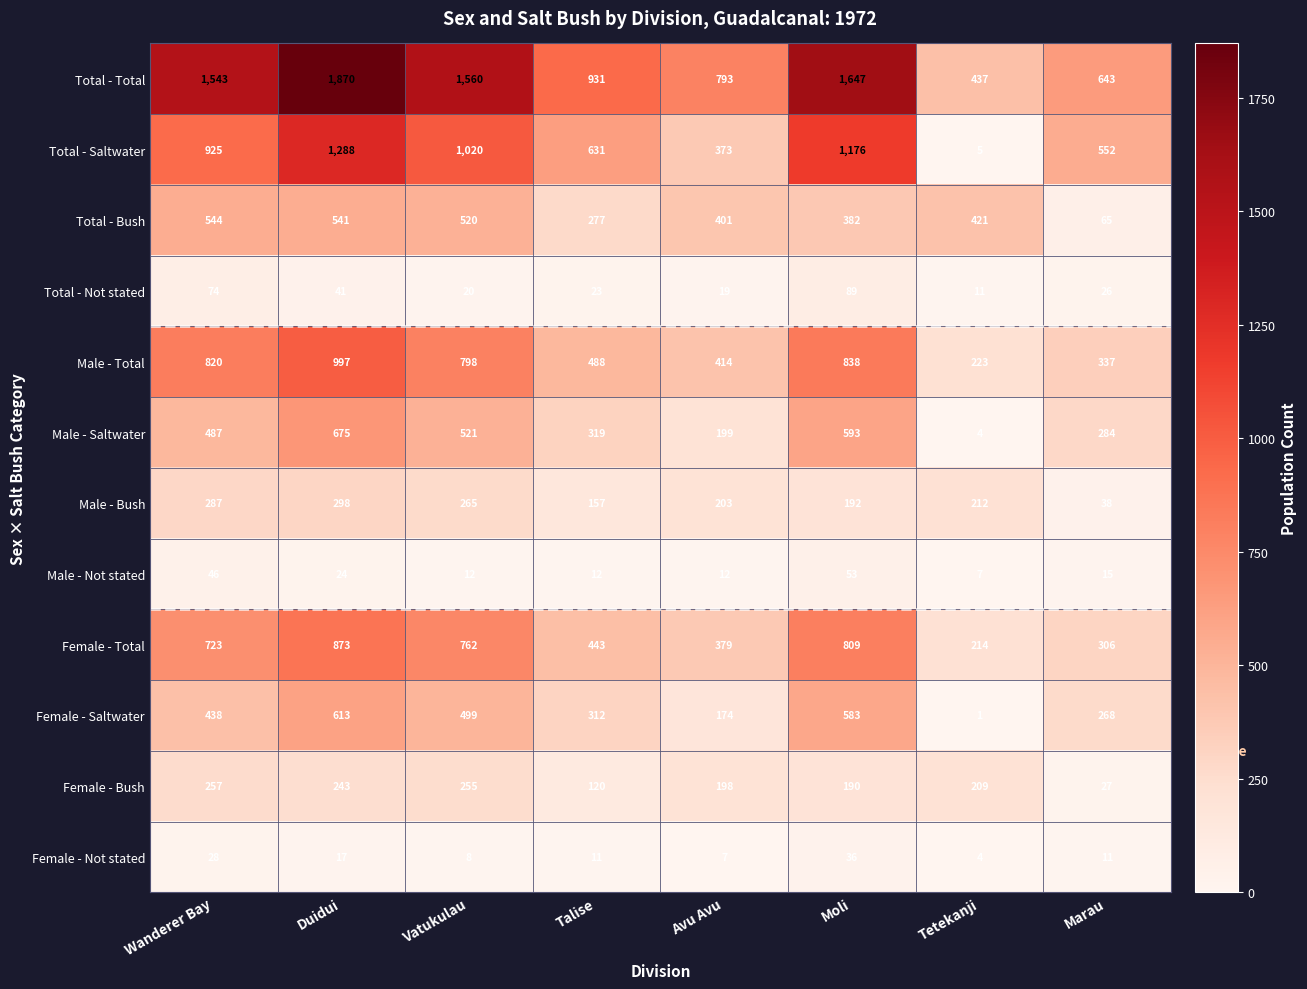

Which category has the lowest value across all series?

Tetekanji